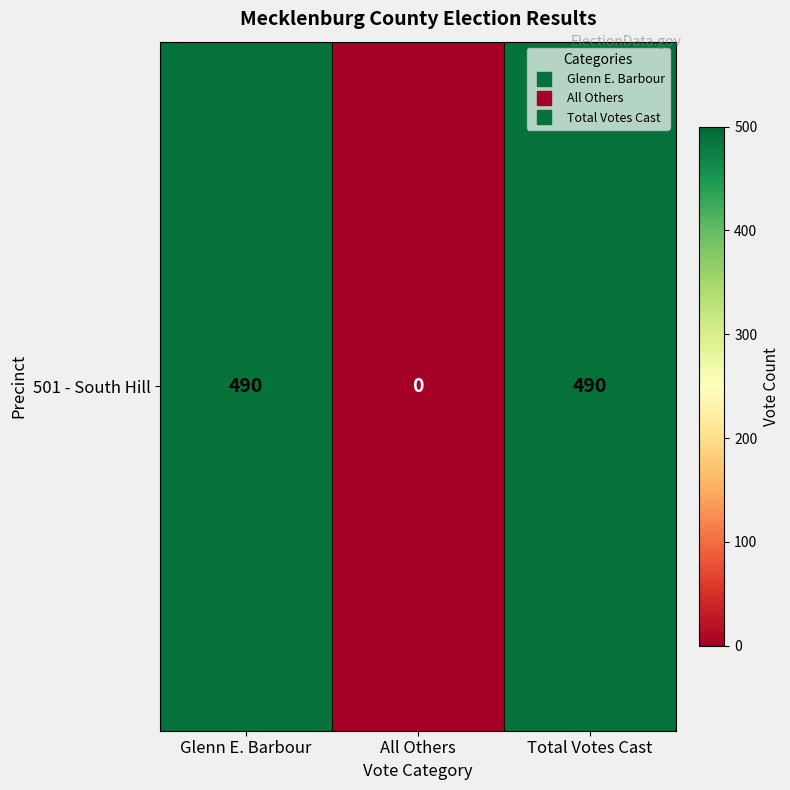

What is the sum of all values?

980